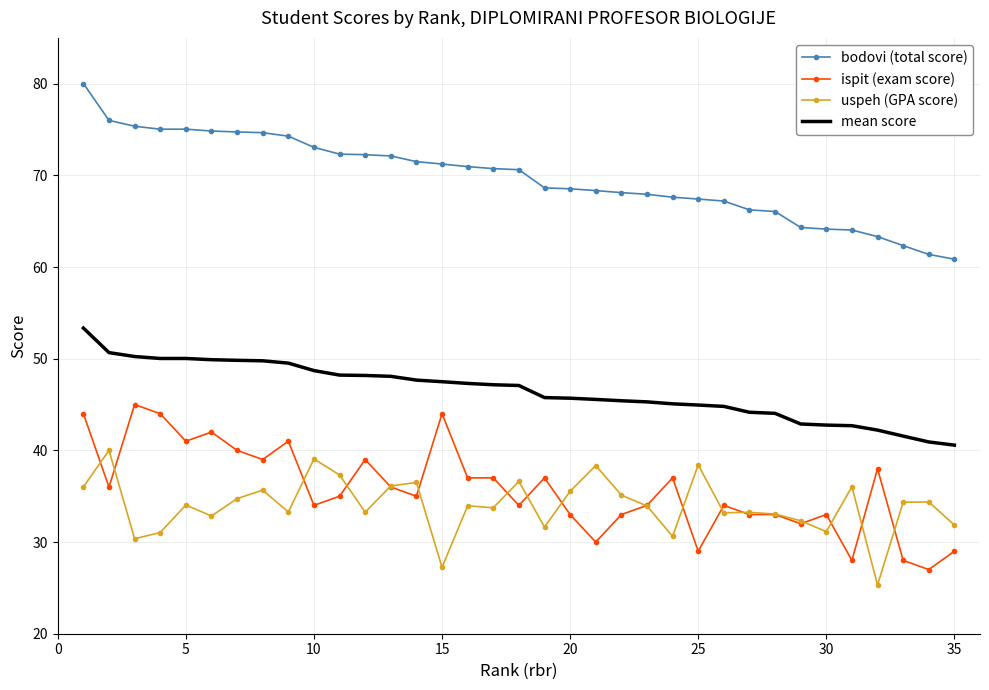

True or false: uspeh (GPA score) and bodovi (total score) cross at least once.

False